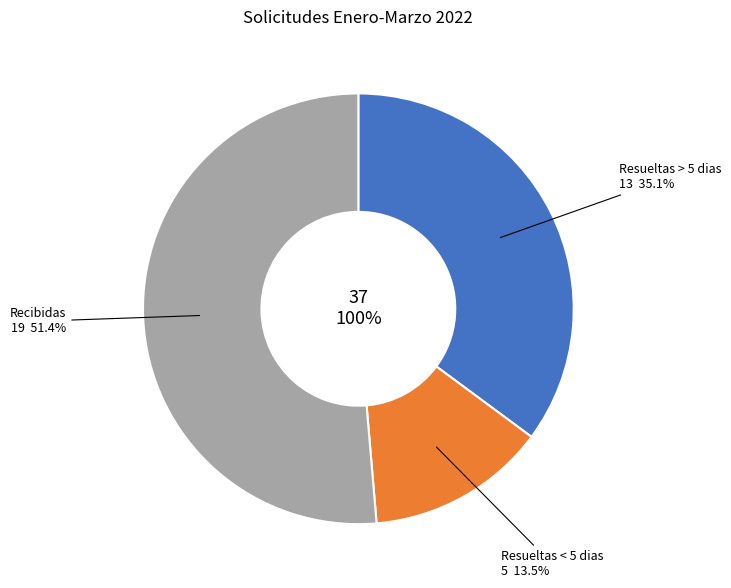

Between Resueltas < 5 dias and Resueltas > 5 dias, which is larger?

Resueltas > 5 dias